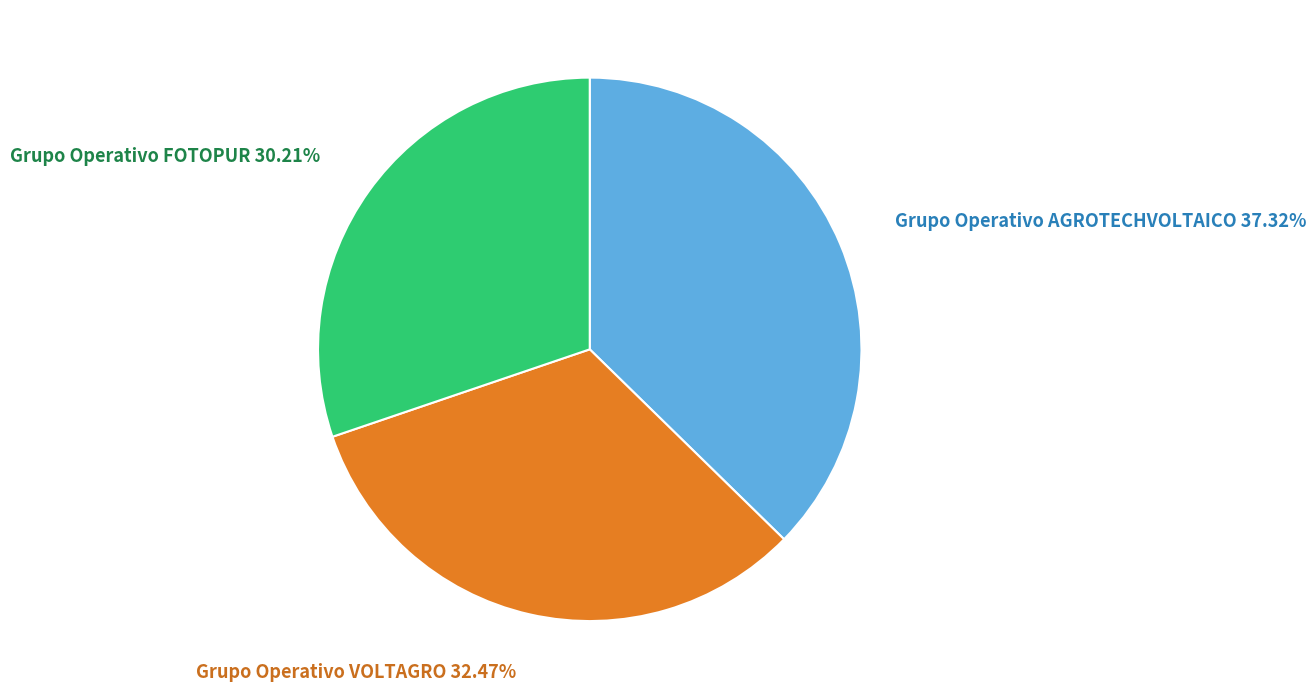

To the nearest percent, what is the difference between the largest and smallest slice percentages?

7%